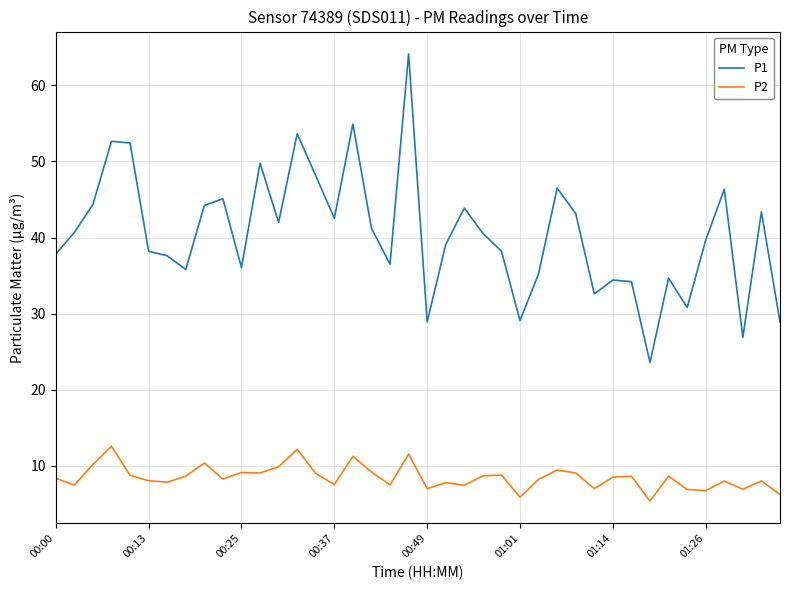

Which series has the widest spread of values?

P1